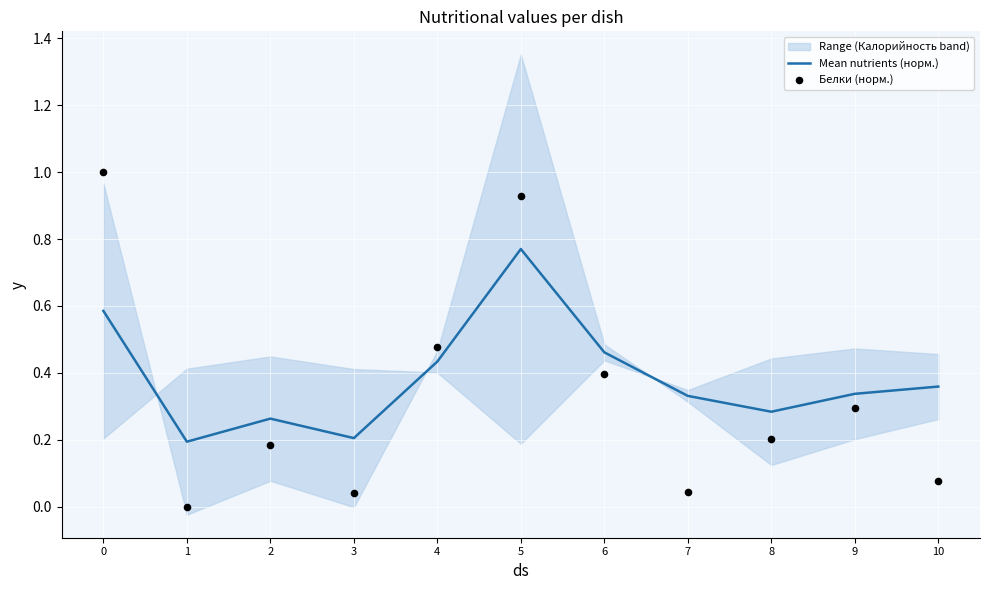

What is the total value across all series at 4?

0.9